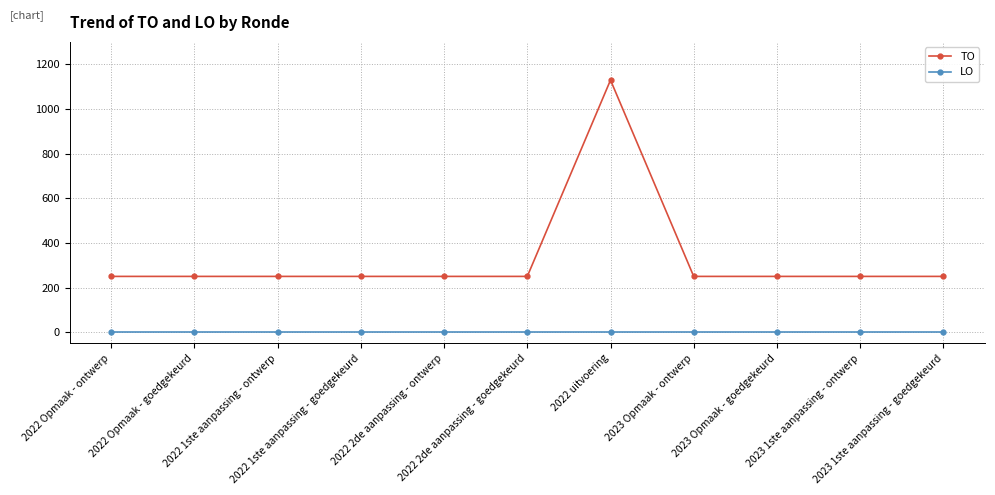

What is the difference between the maximum and minimum values in the TO series?

879